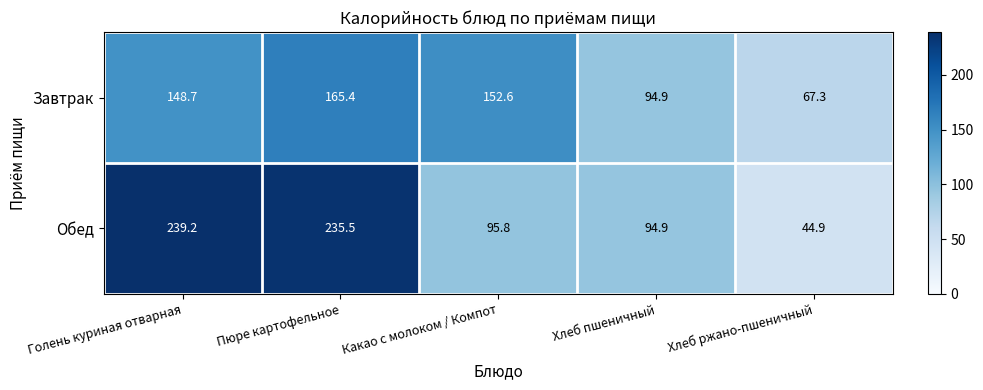

Rank the categories by Завтрак value from lowest to highest.

Хлеб ржано-пшеничный, Хлеб пшеничный, Голень куриная отварная, Какао с молоком / Компот, Пюре картофельное